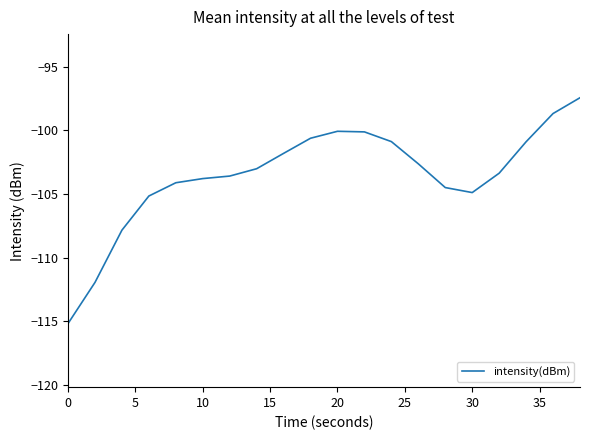

What is the difference between the maximum and minimum values?

17.7